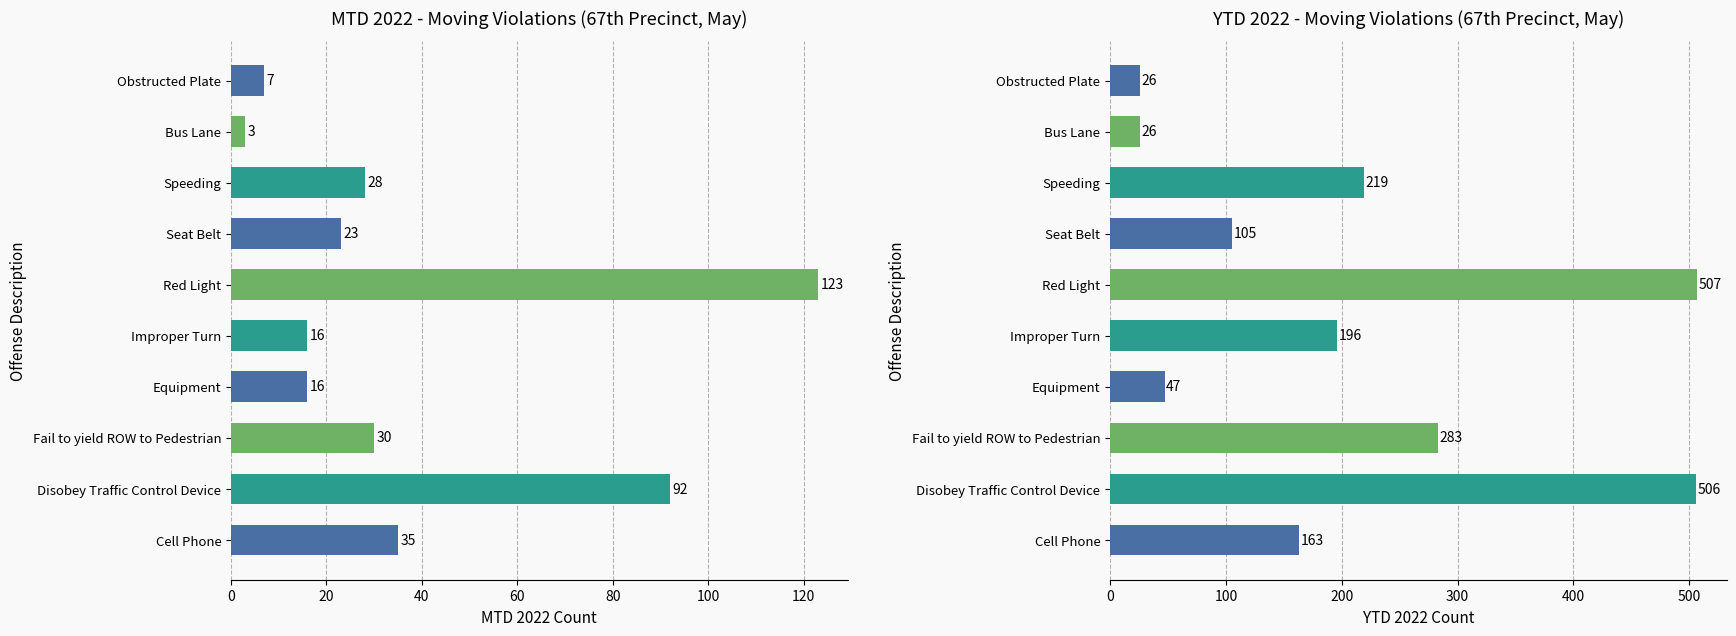

Reading left to right, list all the values displayed in this chart.

MTD 2022: 35	92	30	16	16	123	23	28	3	7
YTD 2022: 163	506	283	47	196	507	105	219	26	26